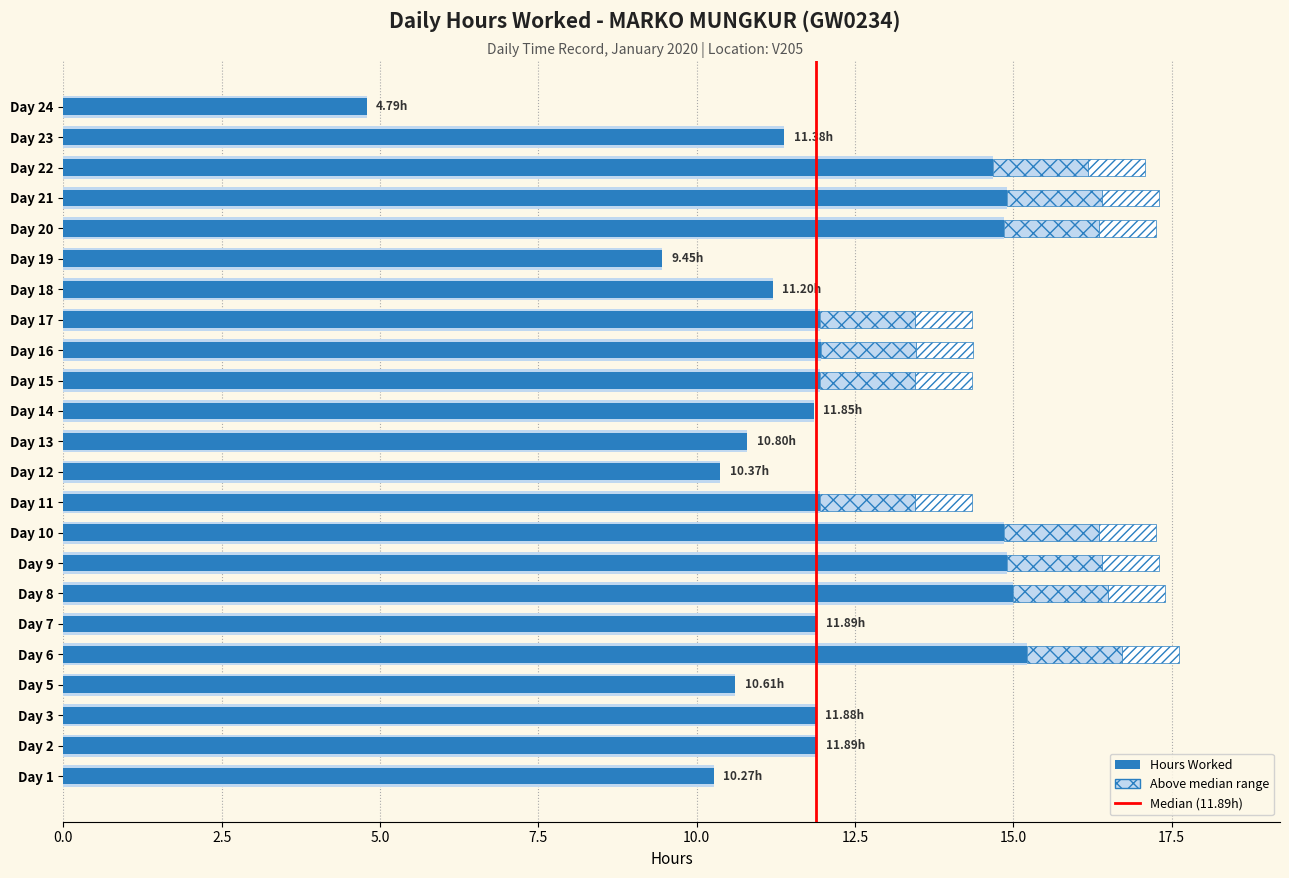

Where does the data first go above 11?

Day 2